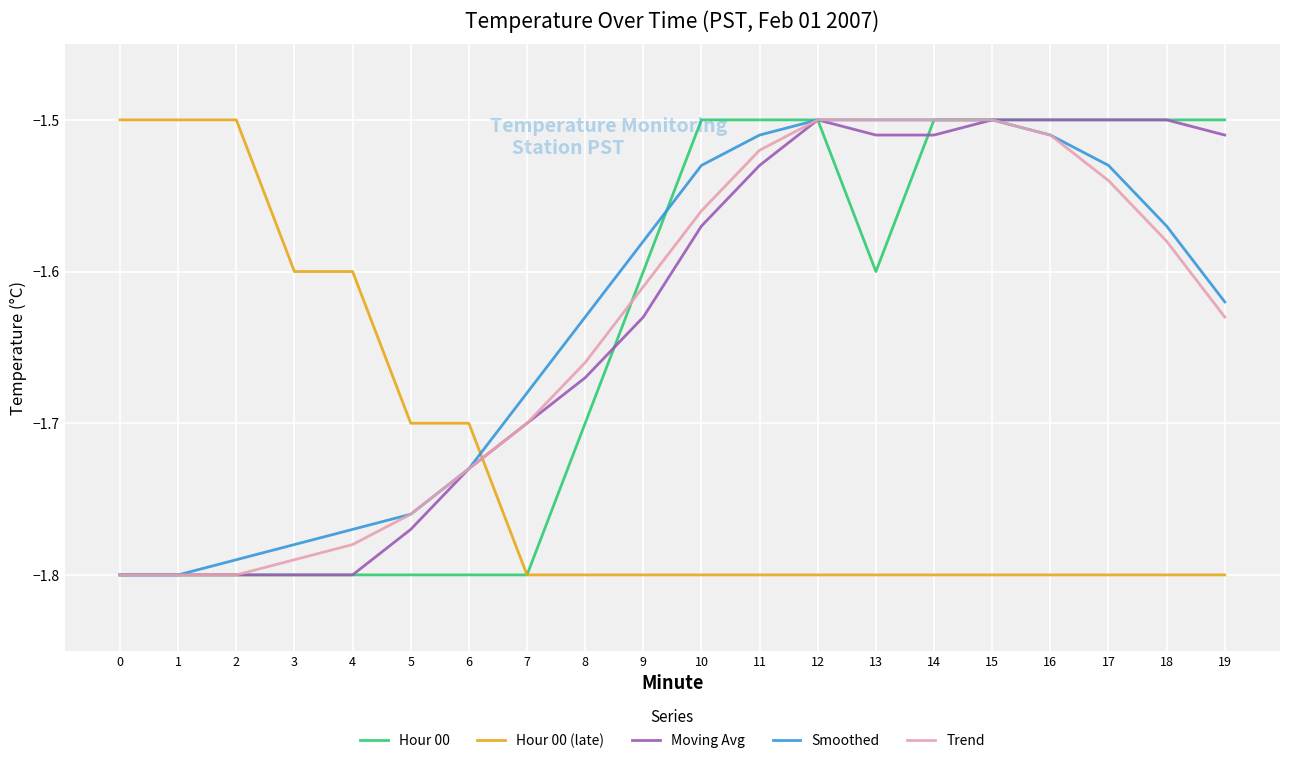

The value of Hour 00 at 19 is -0.4. True or false?

False